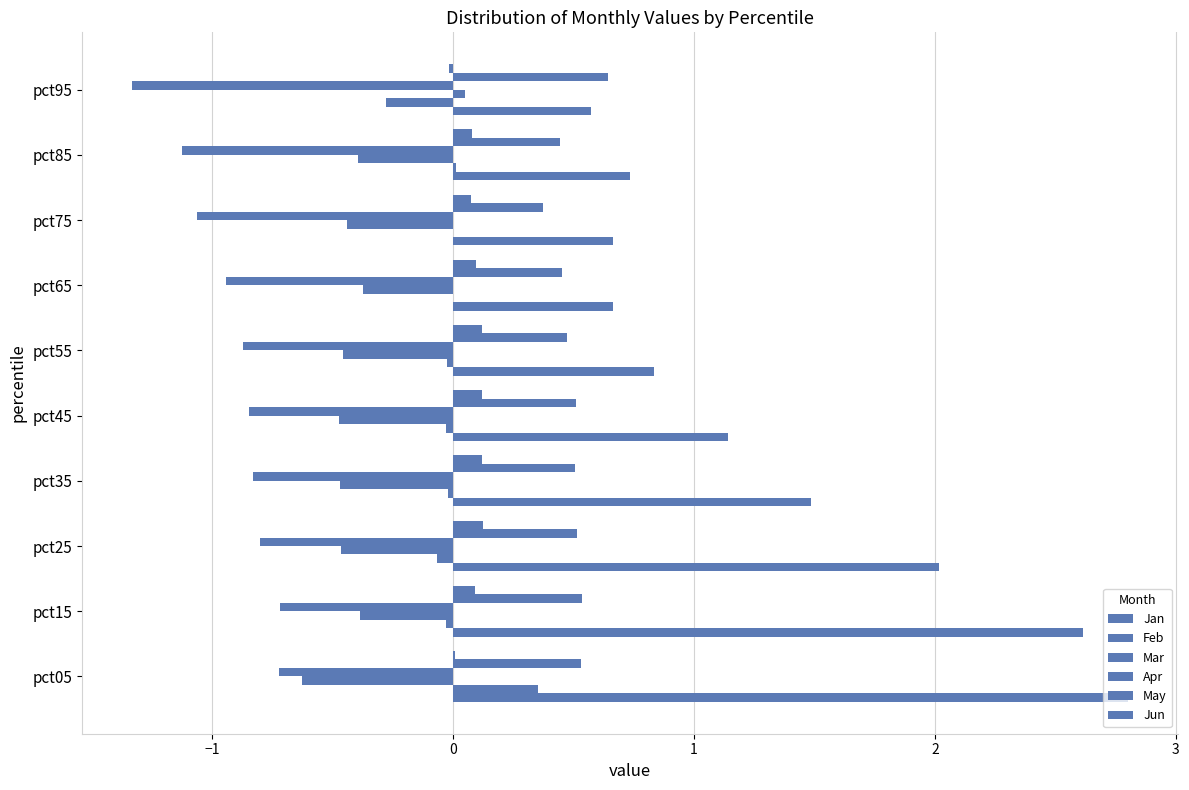

How many distinct data groups are displayed?

6